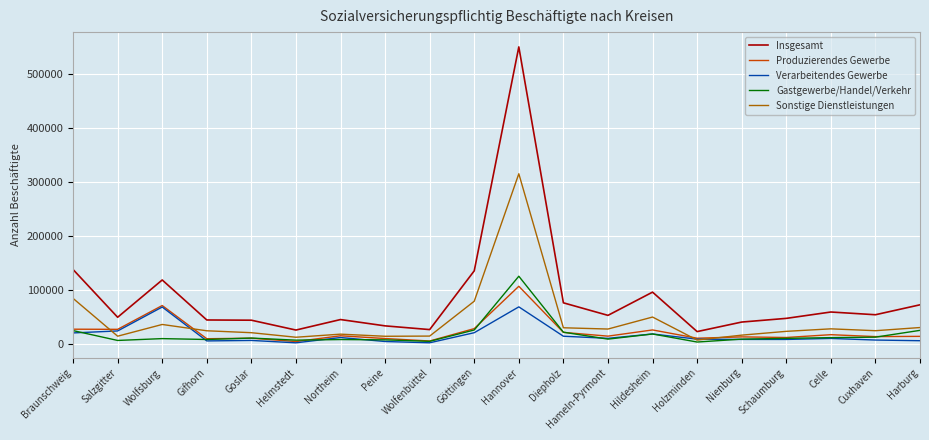

In Gastgewerbe/Handel/Verkehr, how many points are higher than both neighbors (excluding endpoints)?

5